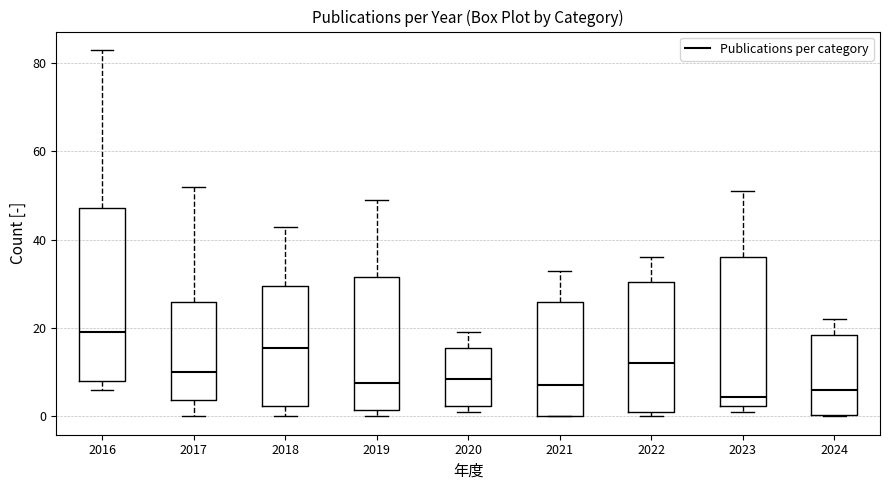

Where is the lower edge of the box at x = 2022 on the y-axis? The values are not printed on the chart, so give them approximately, as read against the axis.

2